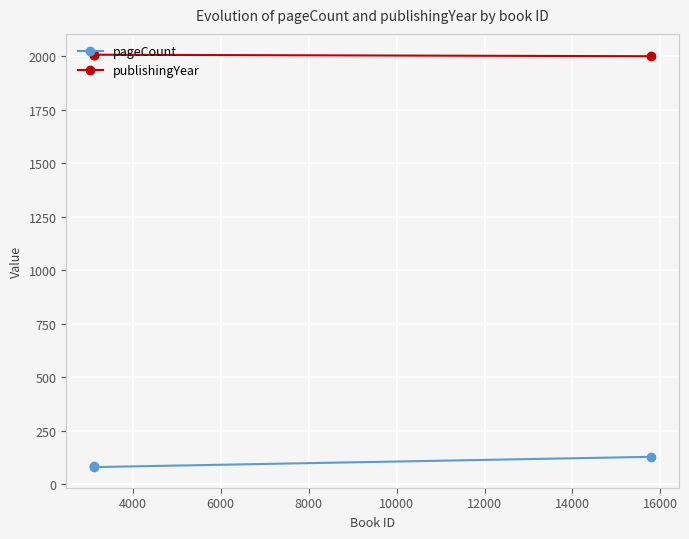

What is the average value of the pageCount series?

97